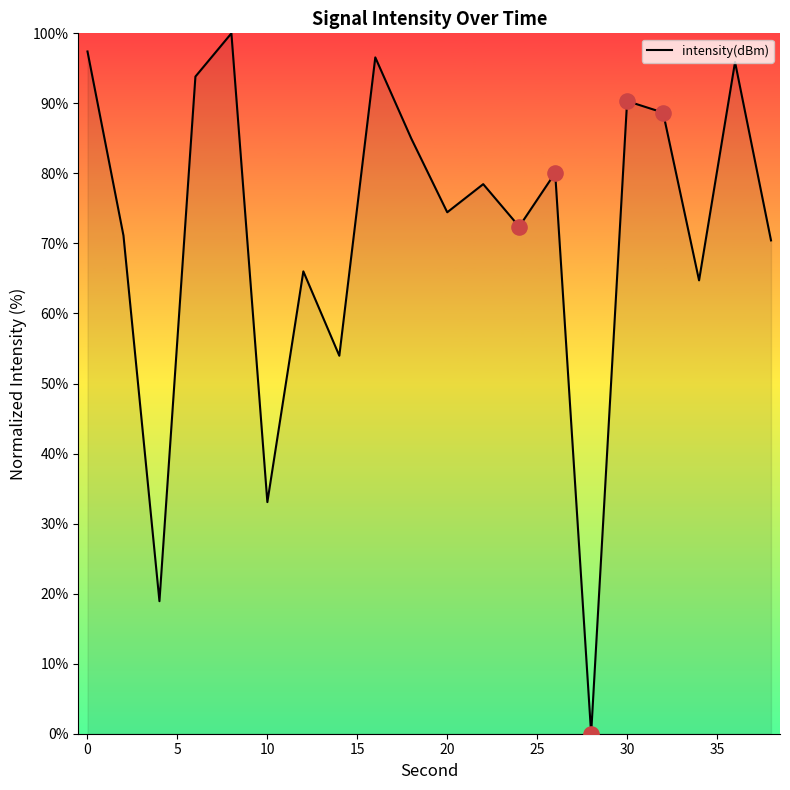

What is the greatest value displayed?

100.0